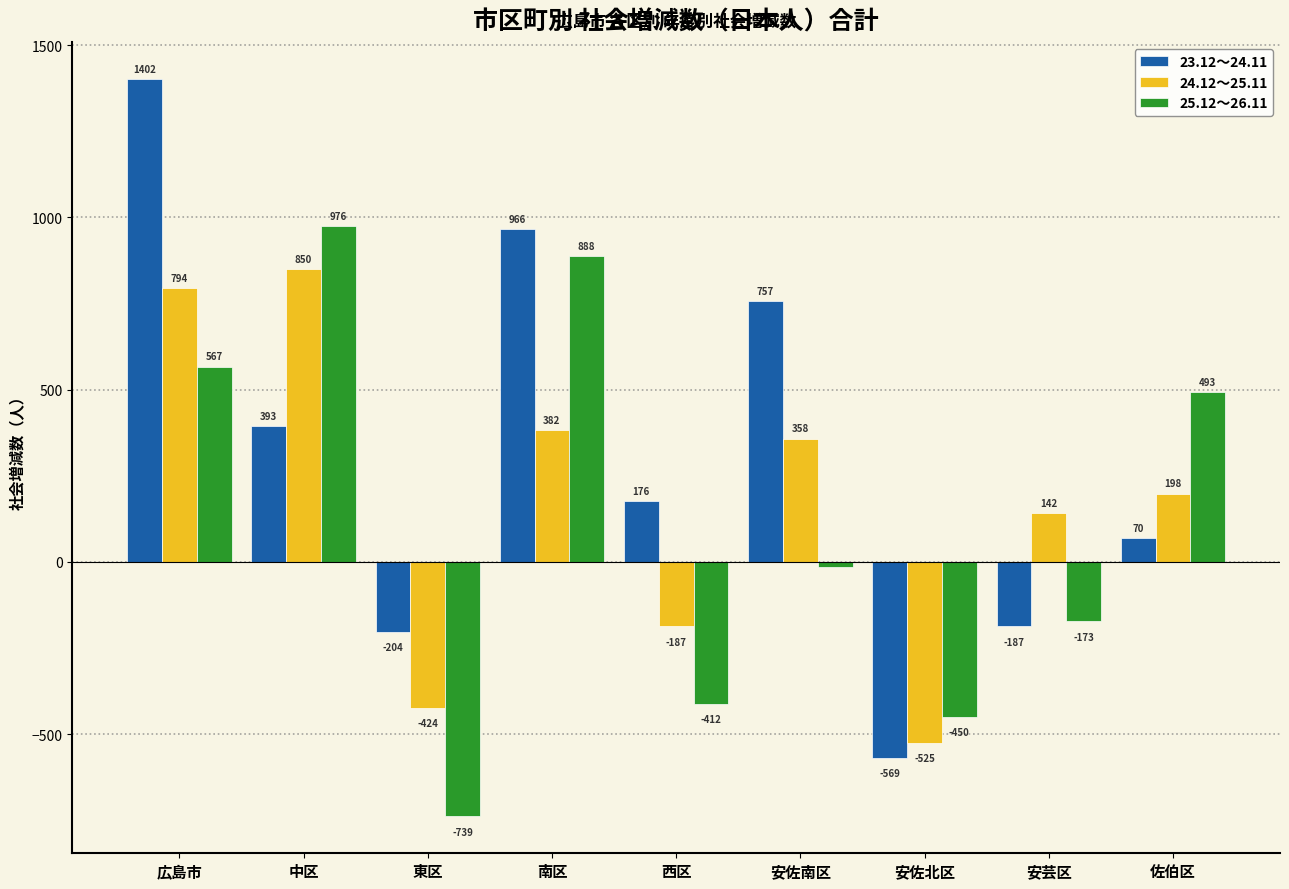

Reading left to right, list all the values displayed in this chart.

23.12～24.11: 広島市=1402	中区=393	東区=-204	南区=966	西区=176	安佐南区=757	安佐北区=-569	安芸区=-187	佐伯区=70
24.12～25.11: 広島市=794	中区=850	東区=-424	南区=382	西区=-187	安佐南区=358	安佐北区=-525	安芸区=142	佐伯区=198
25.12～26.11: 広島市=567	中区=976	東区=-739	南区=888	西区=-412	安佐南区=-16	安佐北区=-450	安芸区=-173	佐伯区=493